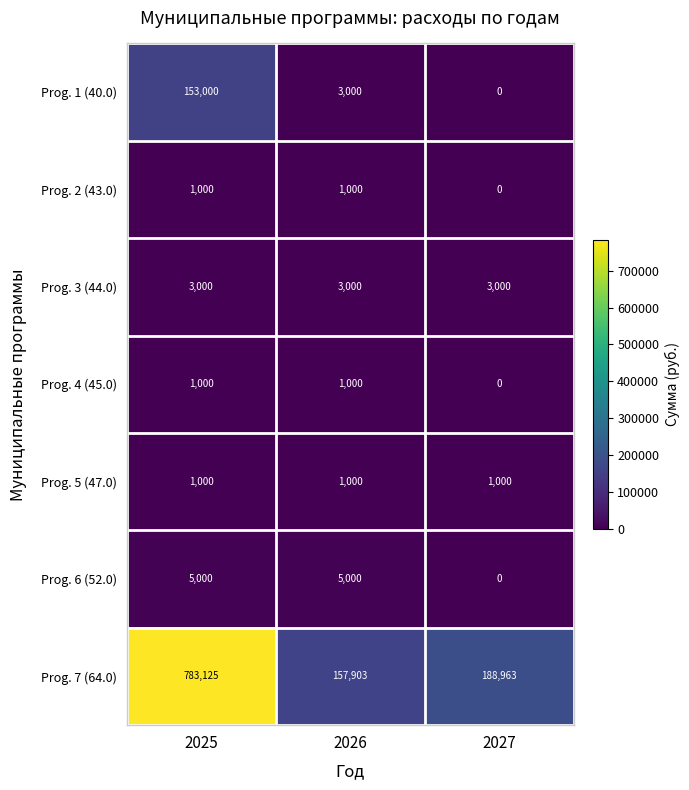

Reading left to right, list all the values displayed in this chart.

Prog. 1 (40.0): 2025=153000	2026=3000	2027=0
Prog. 2 (43.0): 2025=1000	2026=1000	2027=0
Prog. 3 (44.0): 2025=3000	2026=3000	2027=3000
Prog. 4 (45.0): 2025=1000	2026=1000	2027=0
Prog. 5 (47.0): 2025=1000	2026=1000	2027=1000
Prog. 6 (52.0): 2025=5000	2026=5000	2027=0
Prog. 7 (64.0): 2025=783125	2026=157903	2027=188963